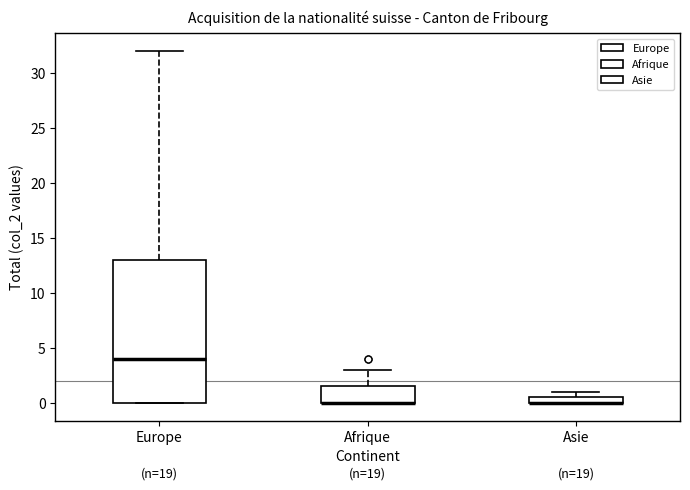

Which box is the tallest, from its lower edge to its upper edge?

Europe